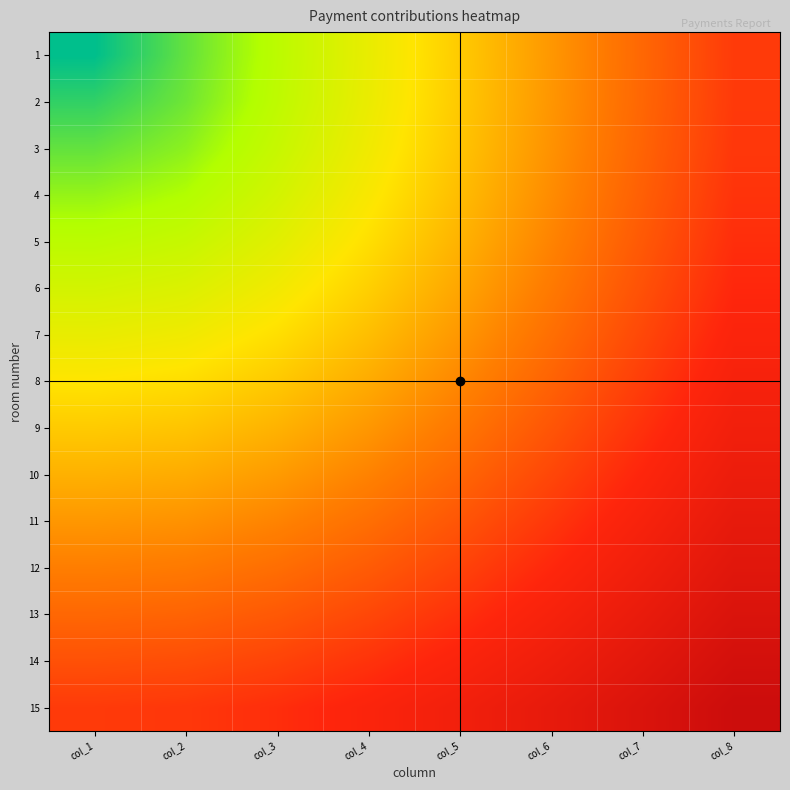

Count the number of data series in this chart.

15